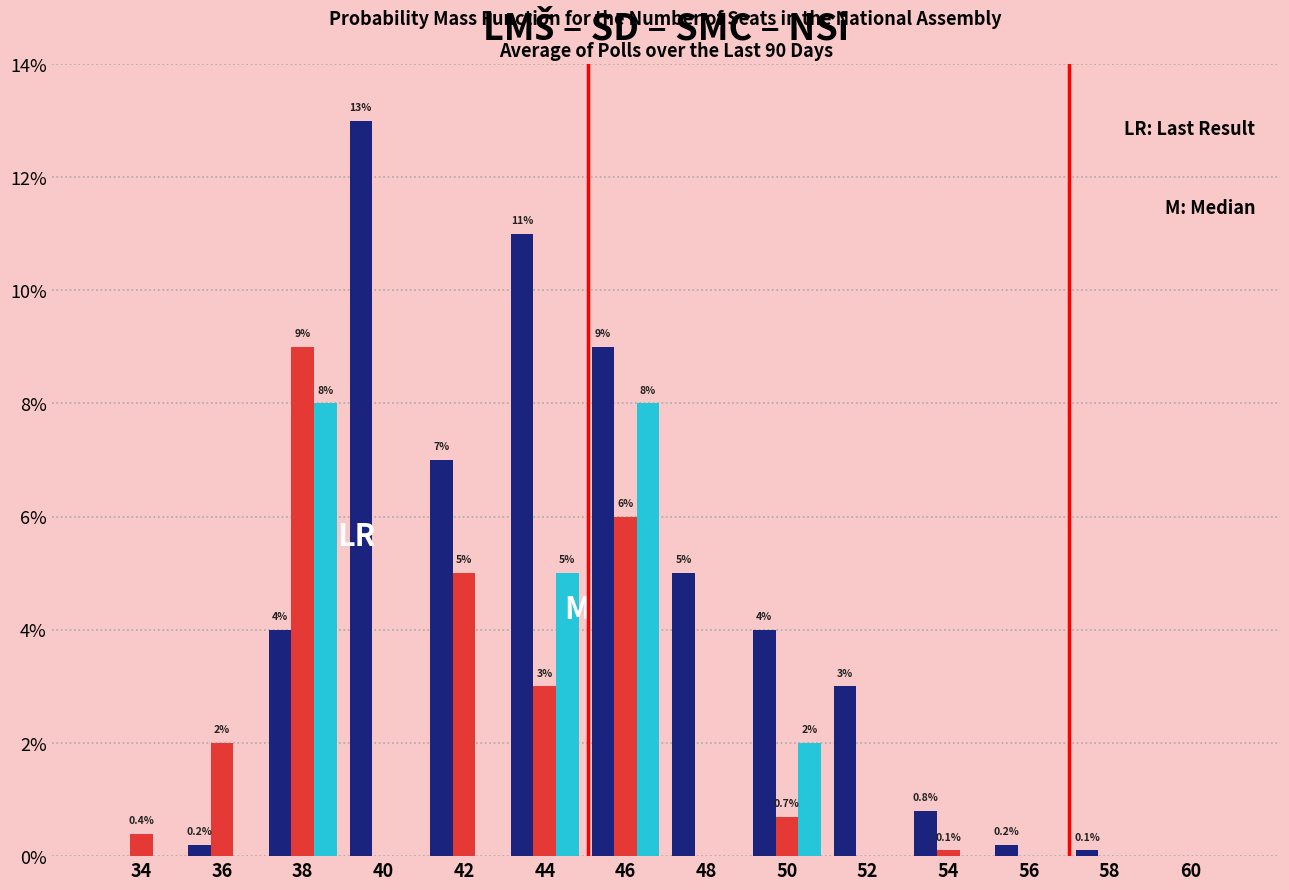

At which category is the sum across all series the highest?

46